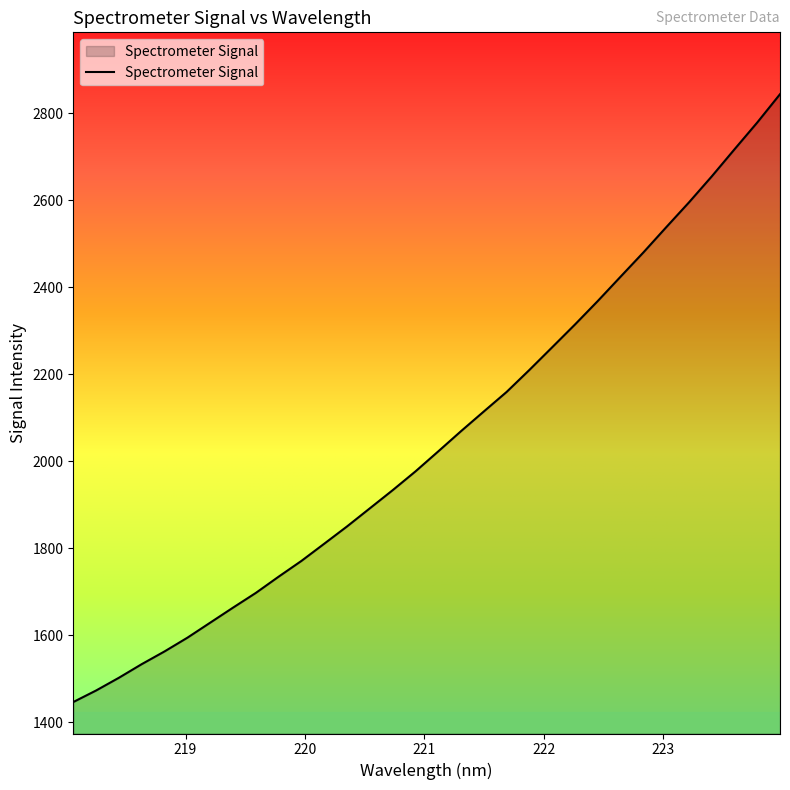

What is the minimum value shown in the chart?

1446.7